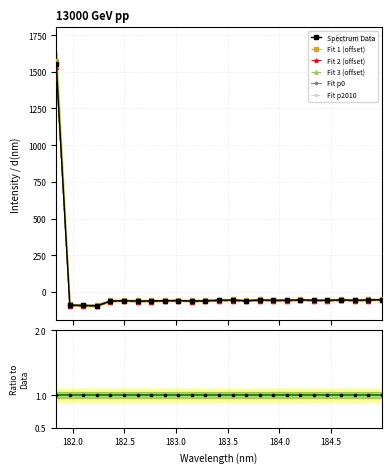

List the labels in order of value, largest first.

181.8418, 184.9911297472, 184.2046578328, 184.5979655002, 184.8600909338, 183.811206745, 183.5488263418, 183.4176122368, 184.3357763242, 183.9423730432, 184.0735234058, 184.7290361848, 184.46687888, 183.0238743082, 182.498667305, 182.8925964608, 183.2863821962, 183.6800245112, 182.7613026778, 183.15513622, 182.3673257152, 182.6299929592, 181.9732053322, 182.1045947288, 182.2359681898